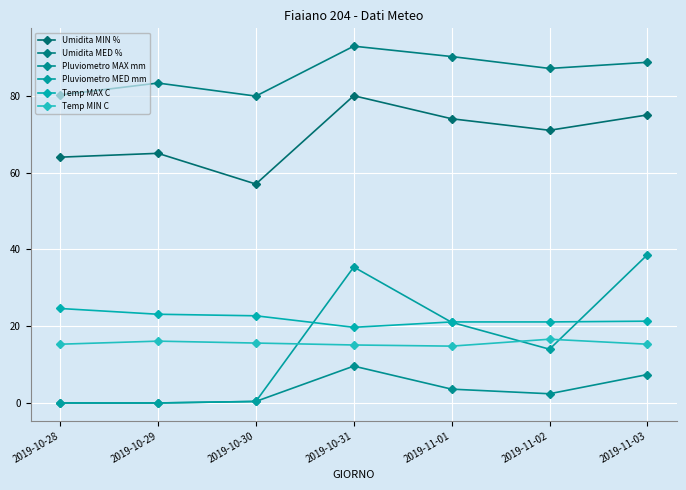

How many series are shown in this chart?

6